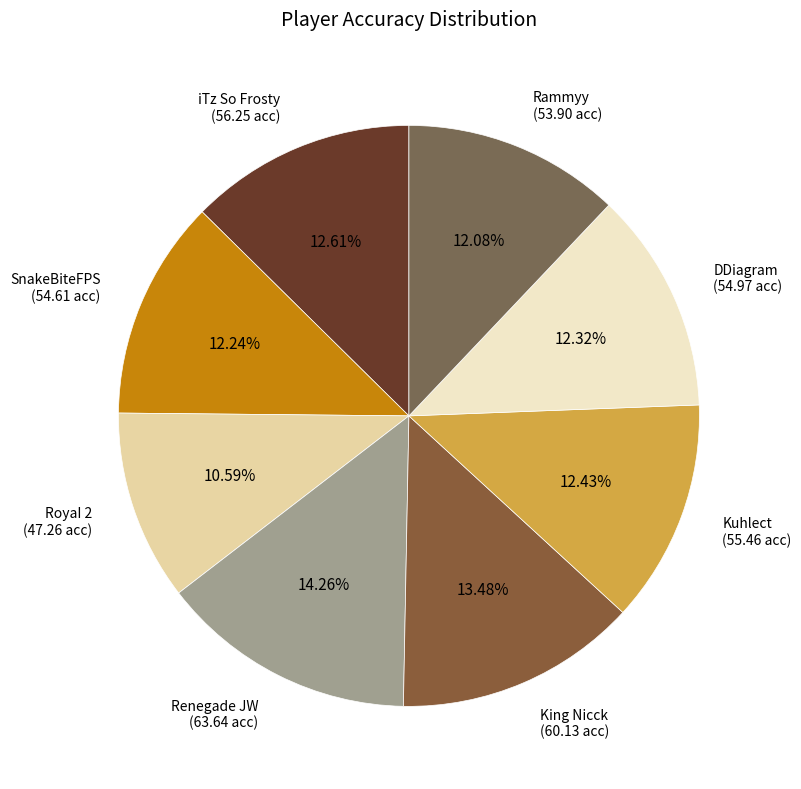

True or false: SnakeBiteFPS accounts for 12% of the total.

True